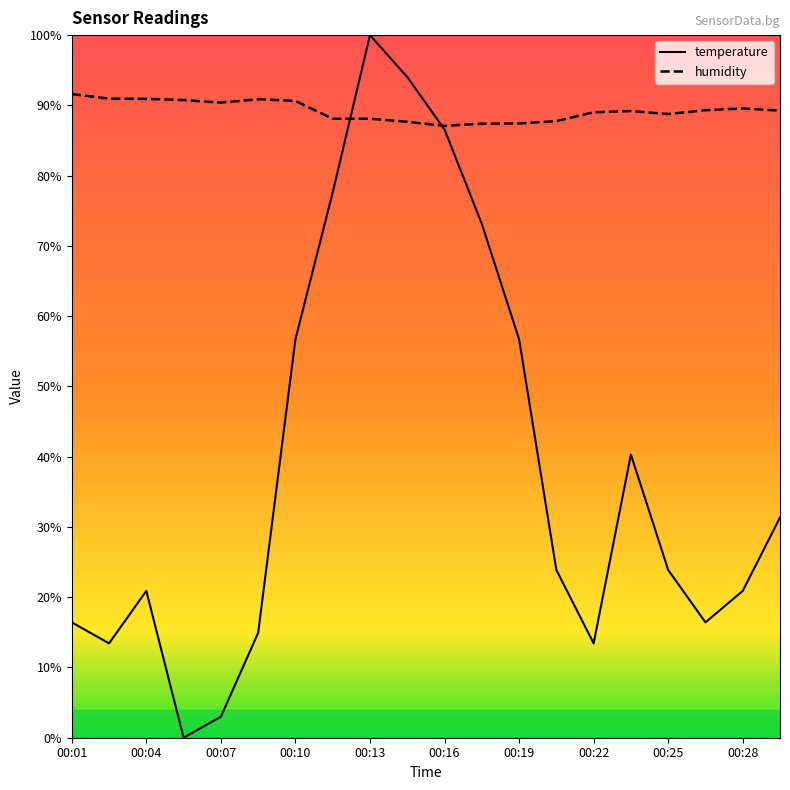

What is the difference between the humidity values at 00:16 and 00:04?

3.9